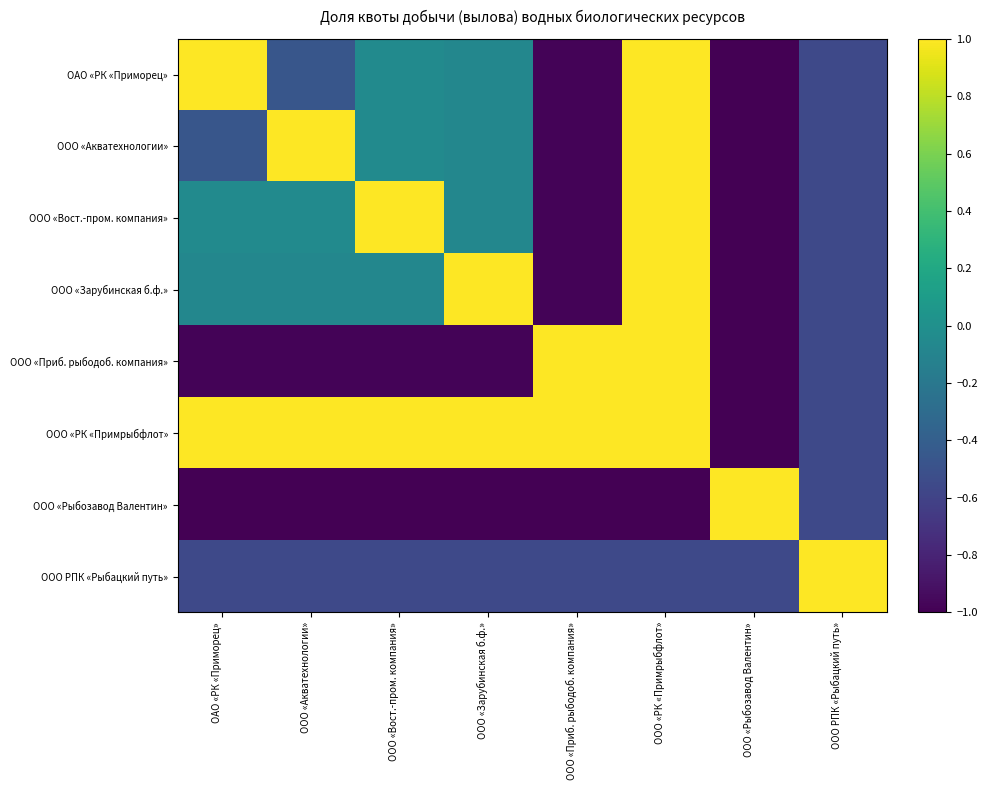

Which has a higher value, ООО РПК «Рыбацкий путь» or ООО «Приб. рыбодоб. компания»?

ООО РПК «Рыбацкий путь»